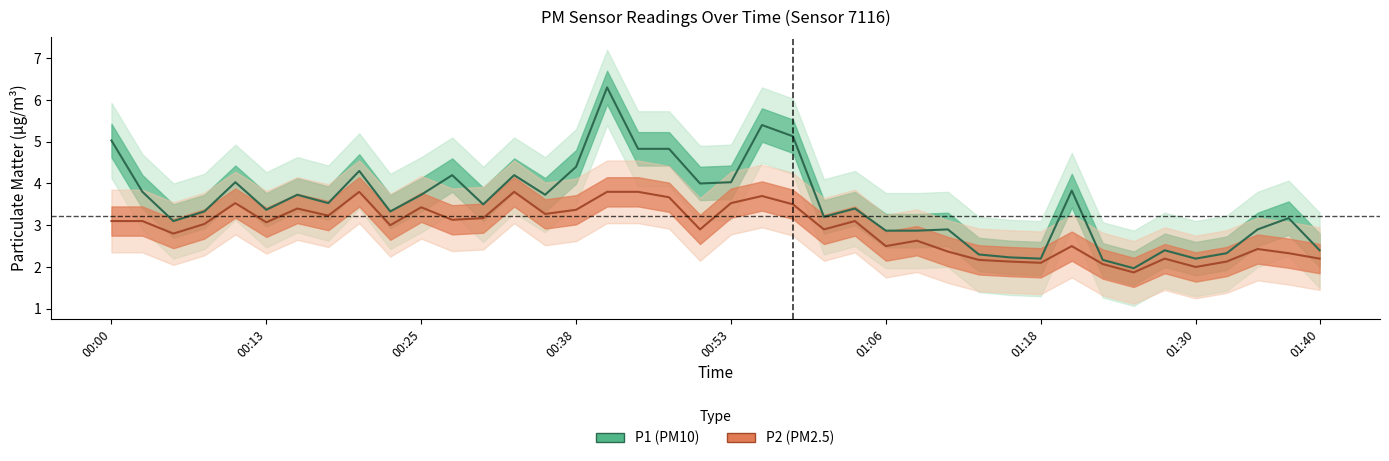

How many lines are shown in the chart?

2